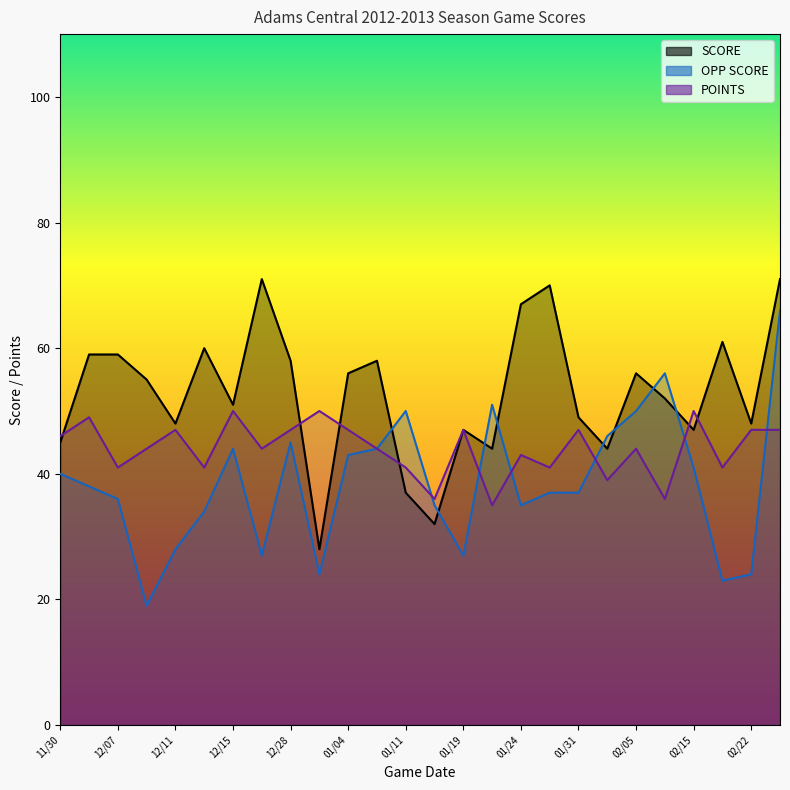

At which label is SCORE closest to 49?

01/31